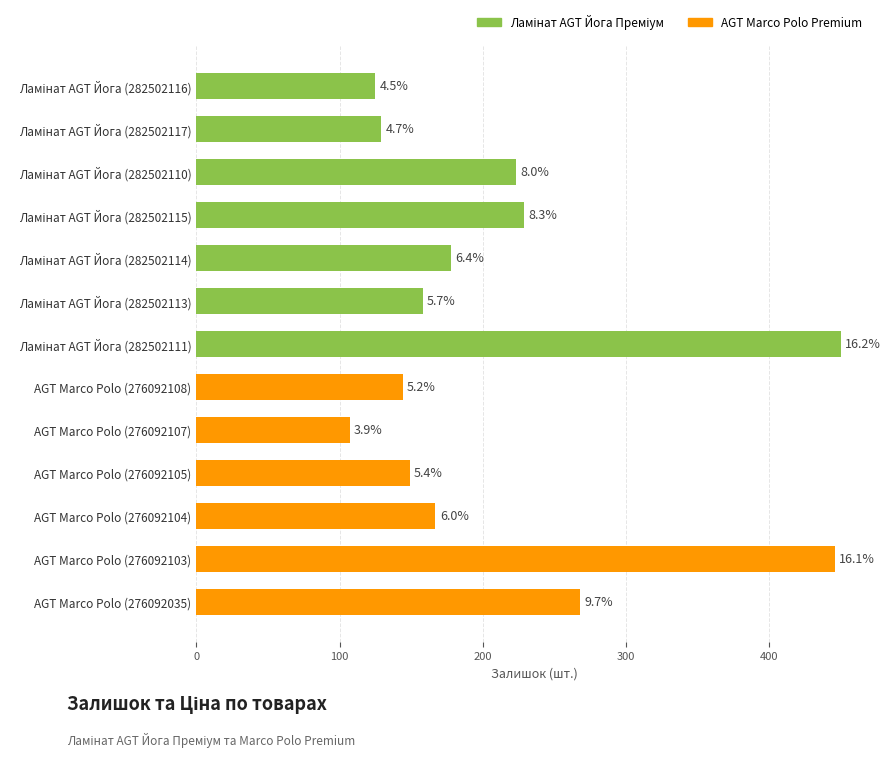

What is the change in value from Ламінат AGT Йога (282502116) to Ламінат AGT Йога (282502115)?

+104